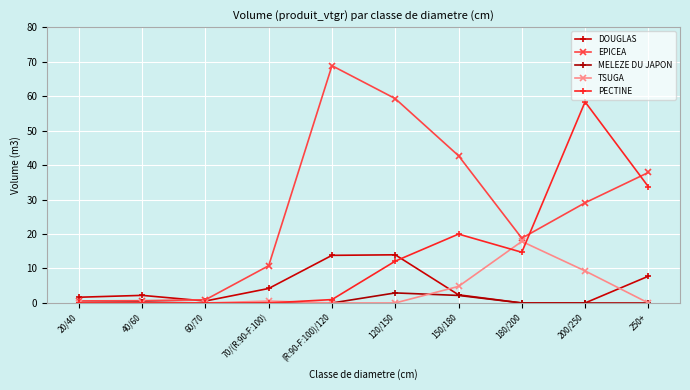

At how many categories does at least one series exceed 62?

1